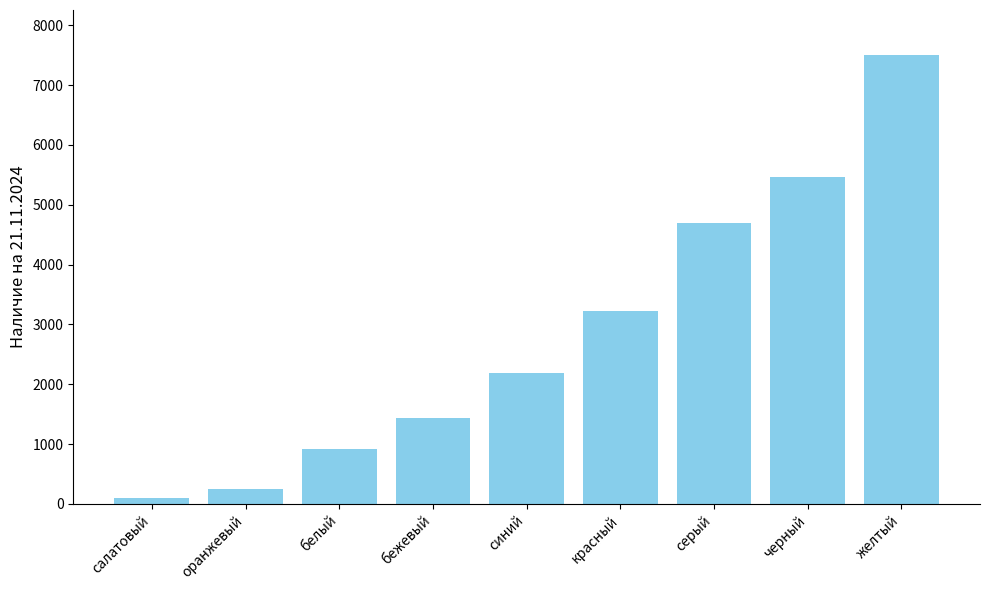

What is the value of the 4th bar from the left?

1430